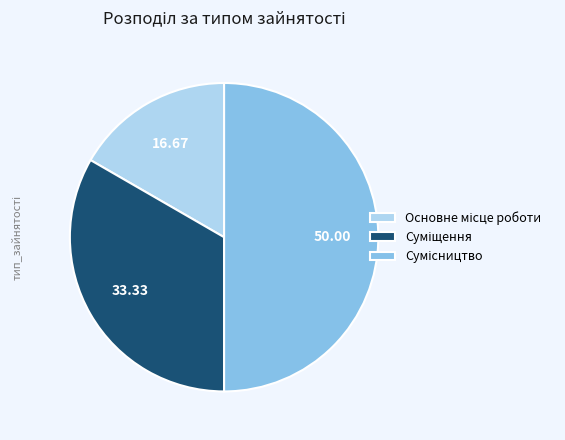

What is the ratio of the value at Основне місце роботи to the value at Сумісництво?

0.3